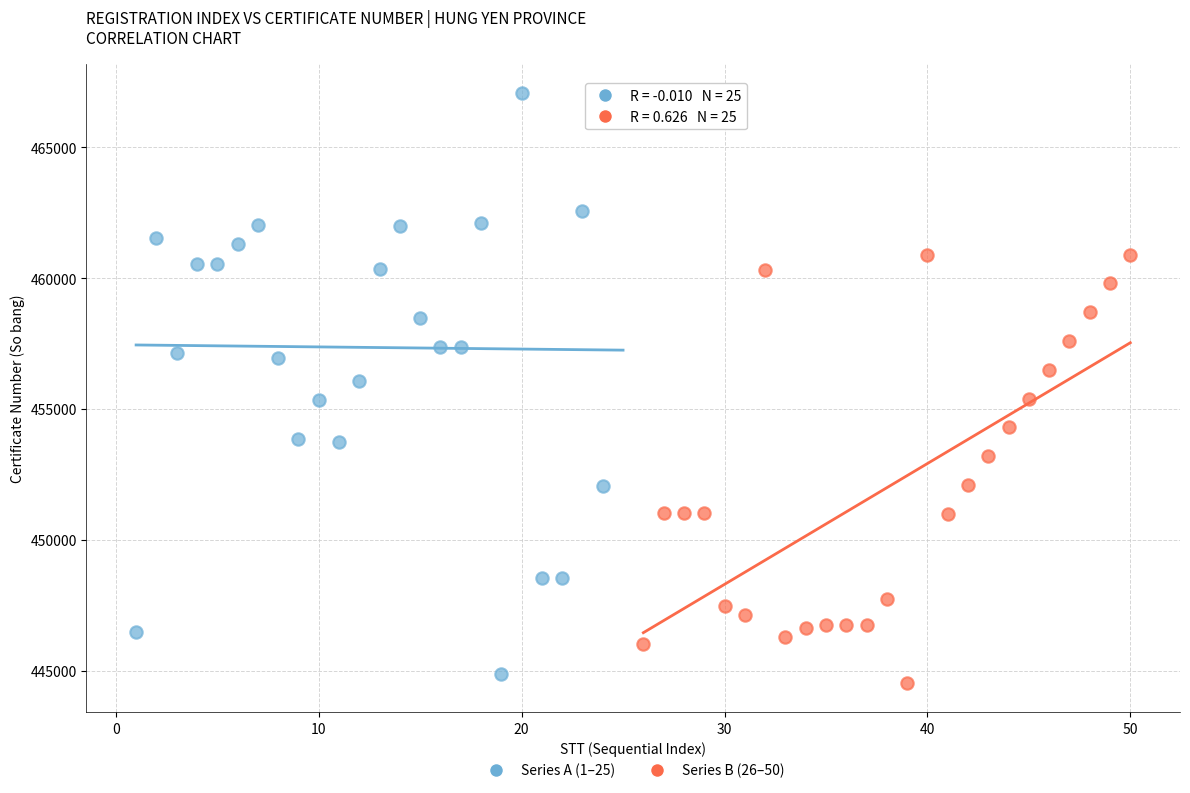

Which series has the largest Y range (max minus min)?

Series A (1–25)